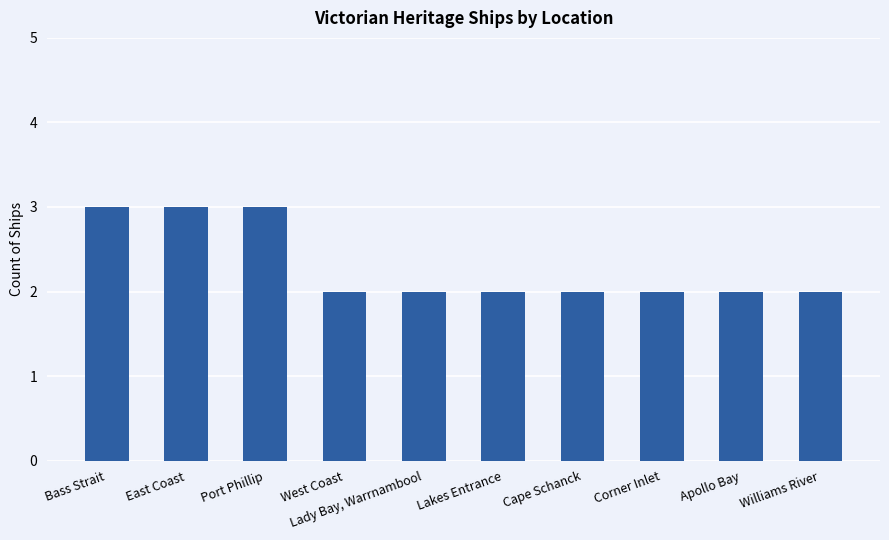

Which has a higher value, Lady Bay, Warrnambool or Bass Strait?

Bass Strait